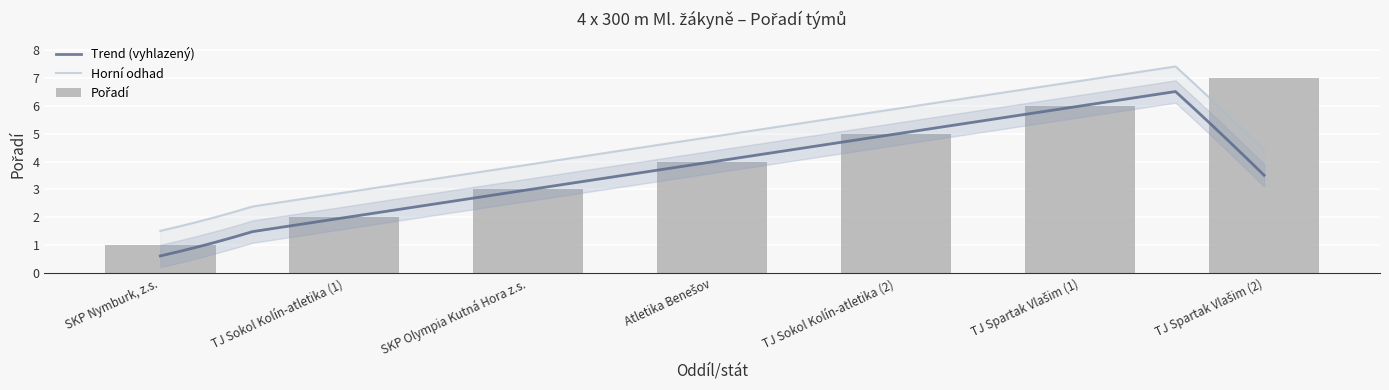

Reading left to right, what are all the values shown in this chart?

1	2	3	4	5	6	7